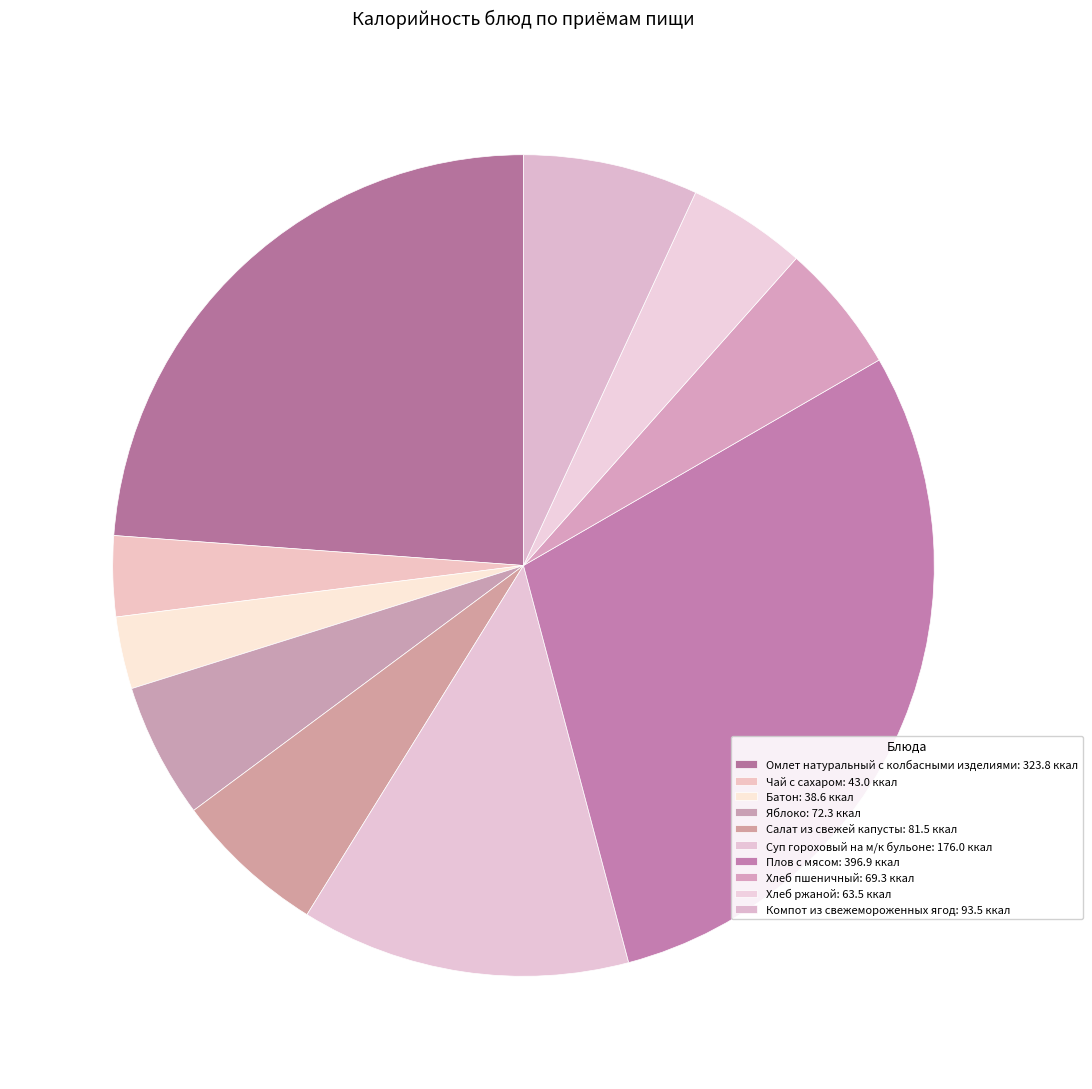

To the nearest percent, what portion does Хлеб ржаной represent?

5%